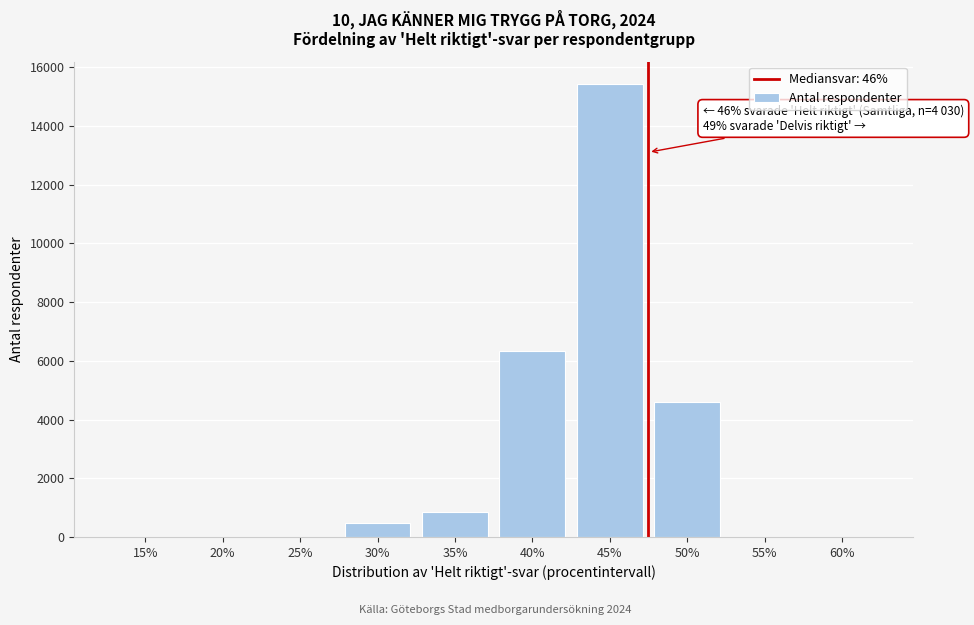

Reading left to right, transcribe all the data shown in this chart.

15%=0	20%=0	25%=0	30%=473	35%=854	40%=6319	45%=15420	50%=4581	55%=0	60%=0